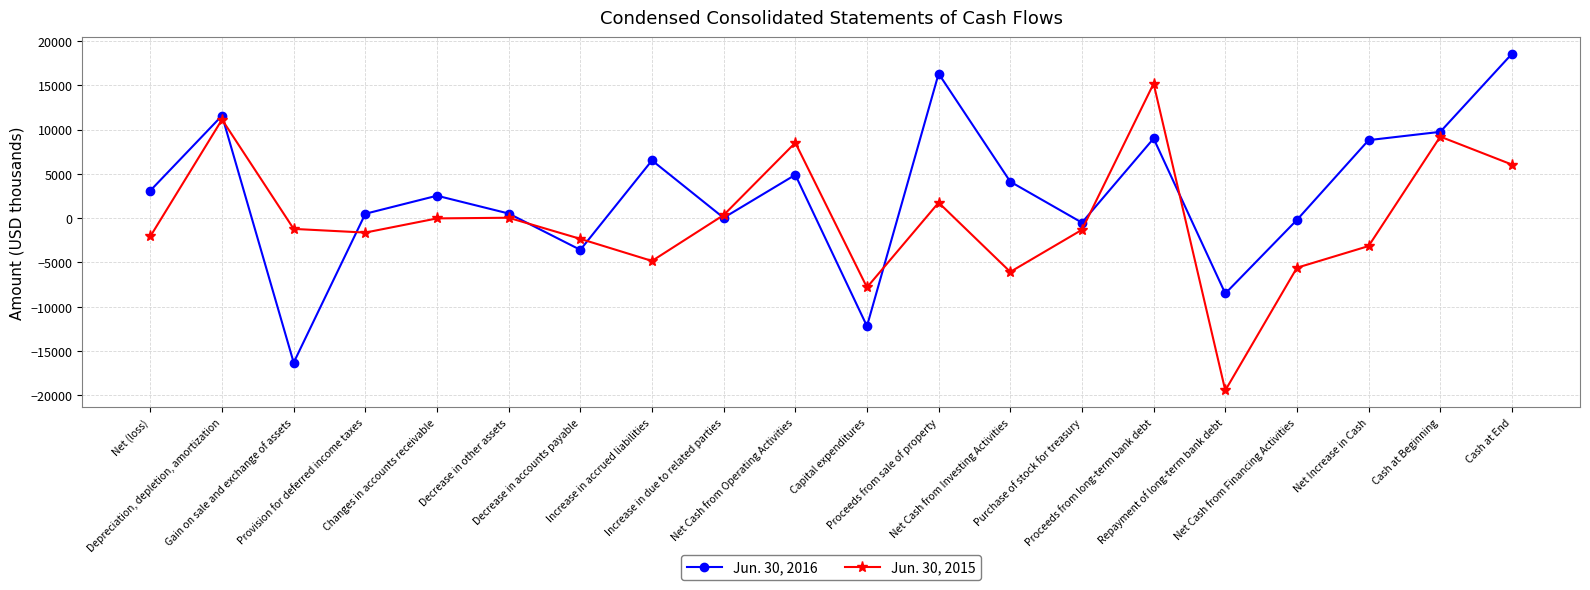

What are all the series names shown in the legend?

Jun. 30, 2016, Jun. 30, 2015